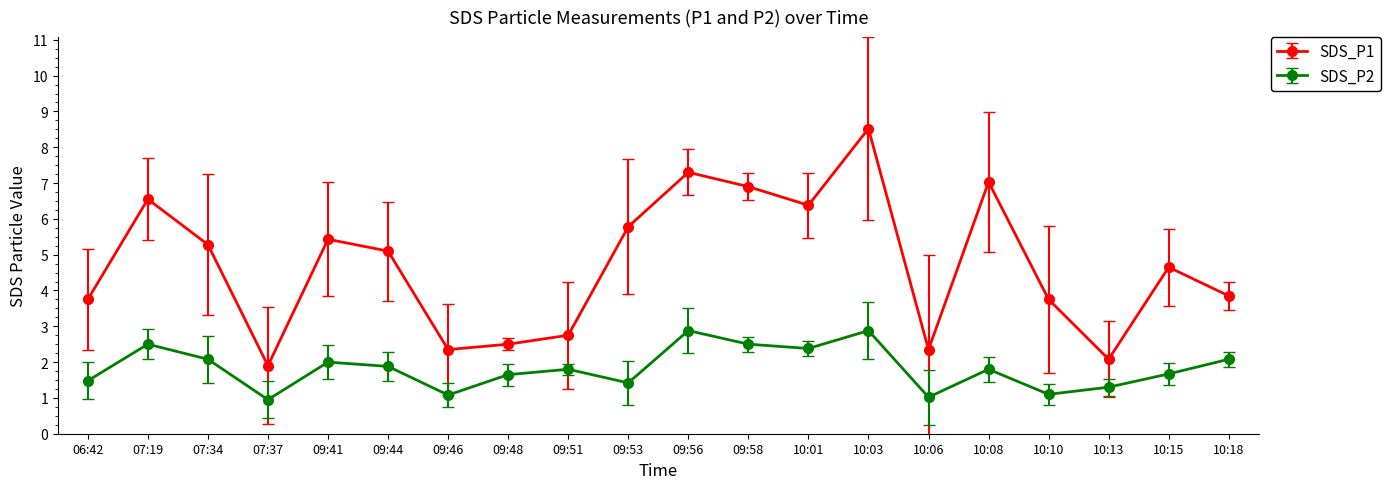

List the series in order of their overall mean, lowest first.

SDS_P2, SDS_P1